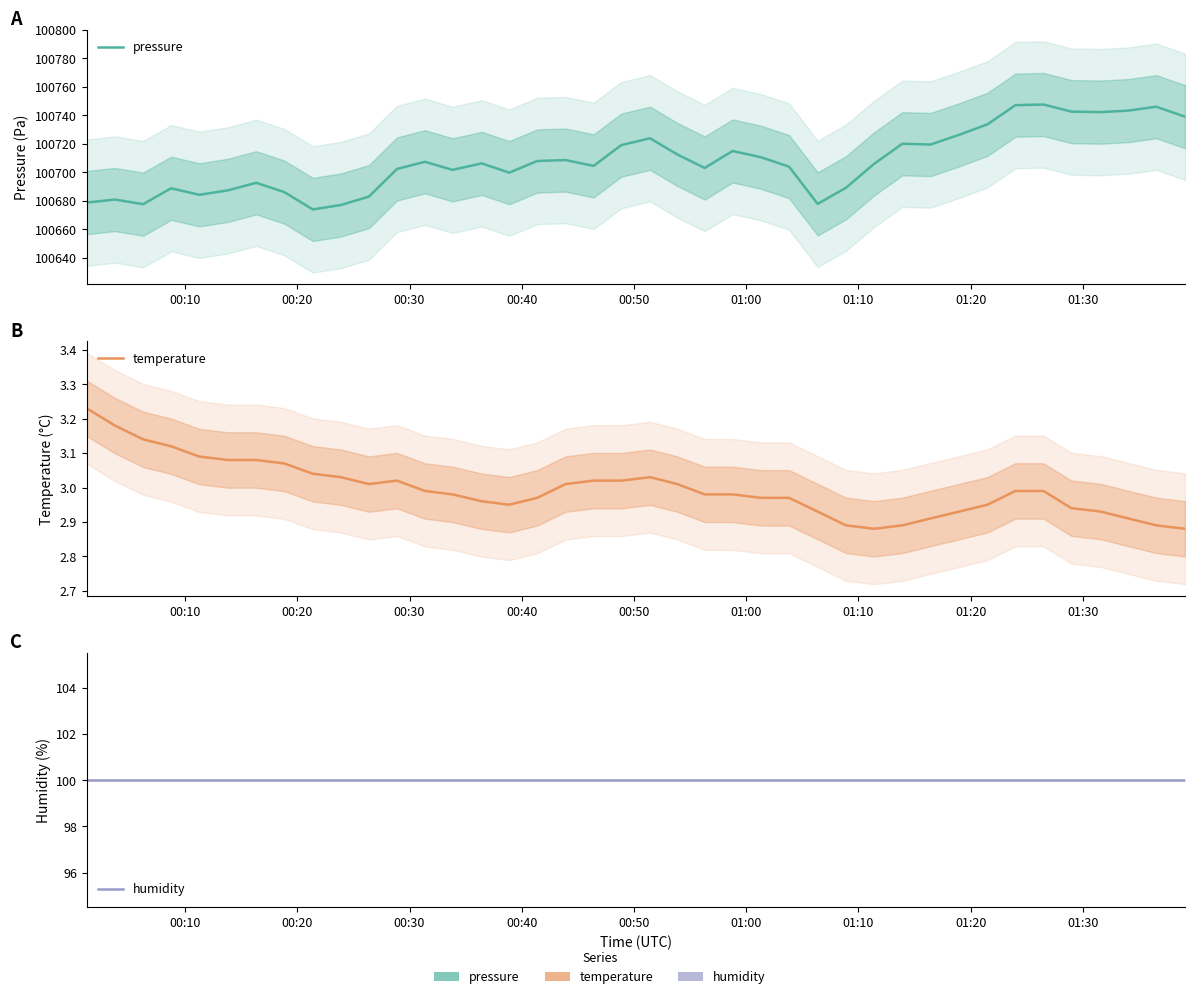

What is the difference between the maximum and minimum values in the temperature series?

0.4